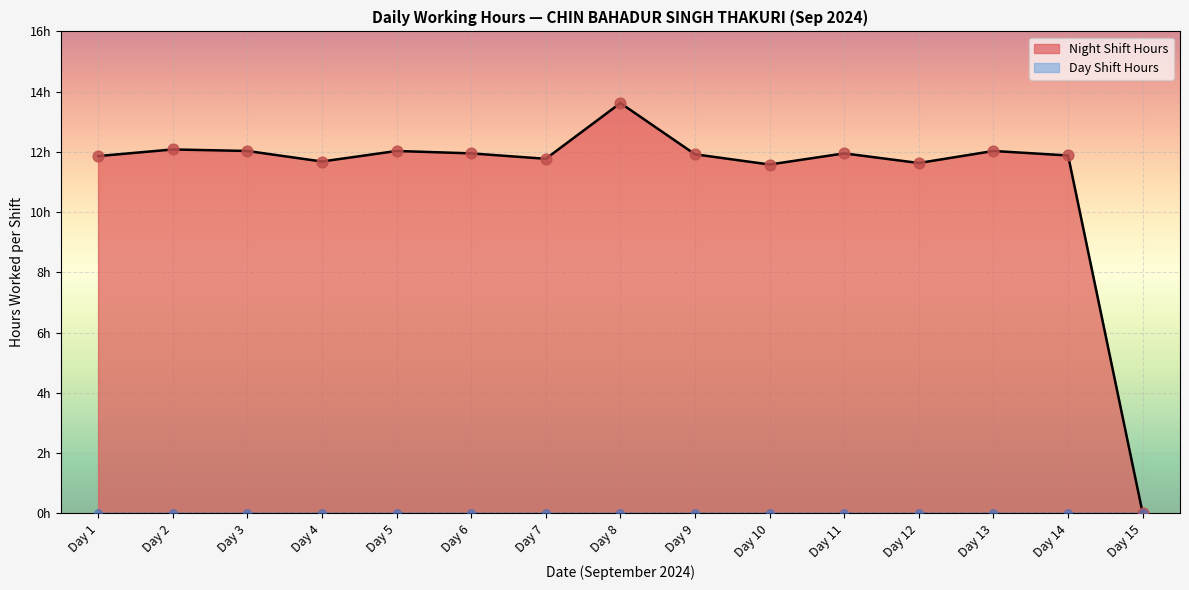

What is the change in value from 1-Sun-night to 10-Tue-day?

-11.9